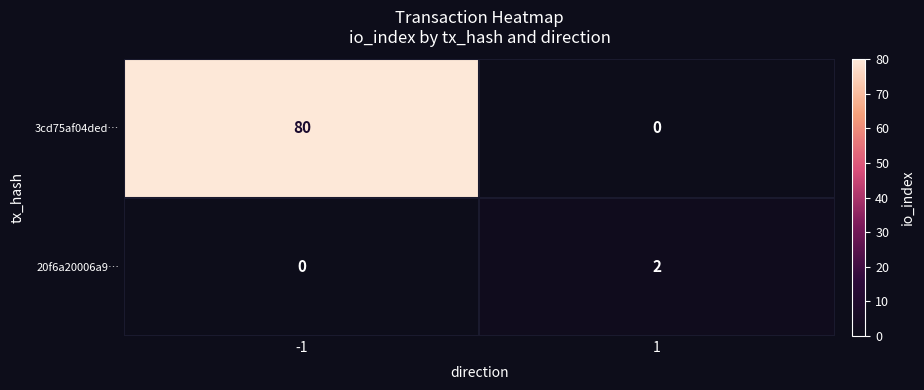

Reading right to left, list all the values displayed in this chart.

3cd75af04ded…: 1=0	-1=80
20f6a20006a9…: 1=2	-1=0